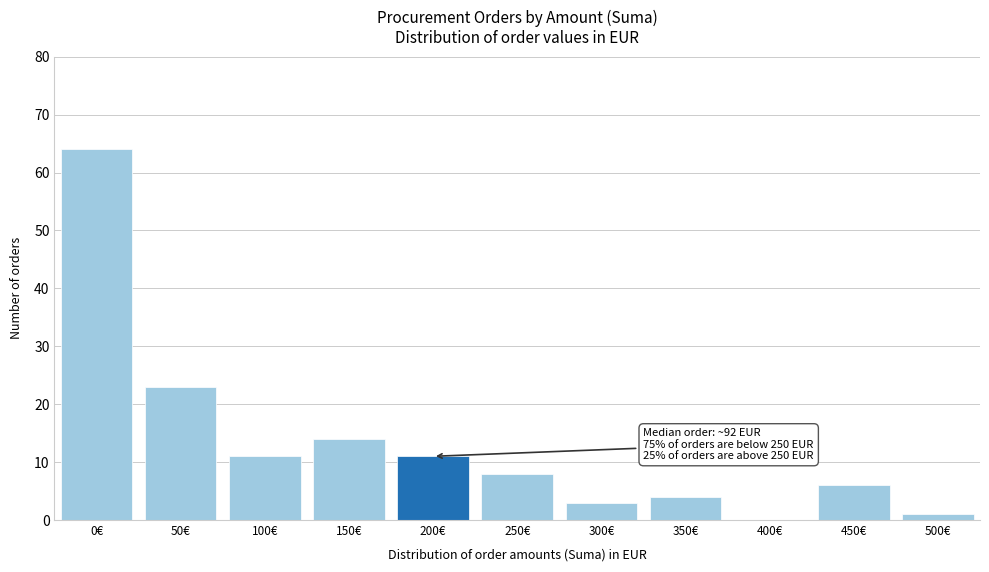

Reading left to right, extract all data points from this chart.

0€=64	50€=23	100€=11	150€=14	200€=11	250€=8	300€=3	350€=4	400€=0	450€=6	500€=1